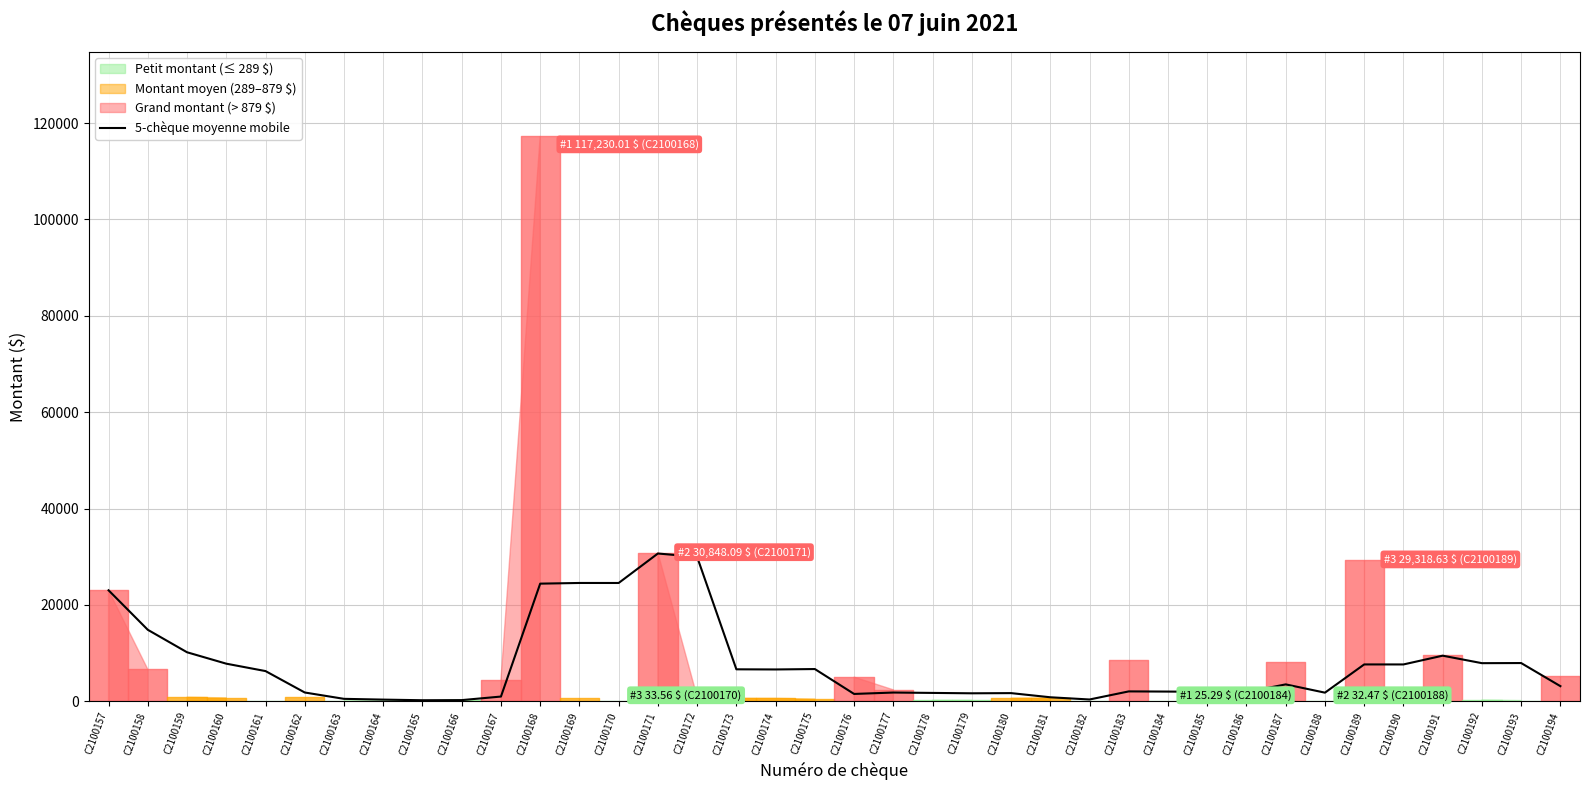

How many points are lower than both their immediate neighbors (excluding endpoints)?

10